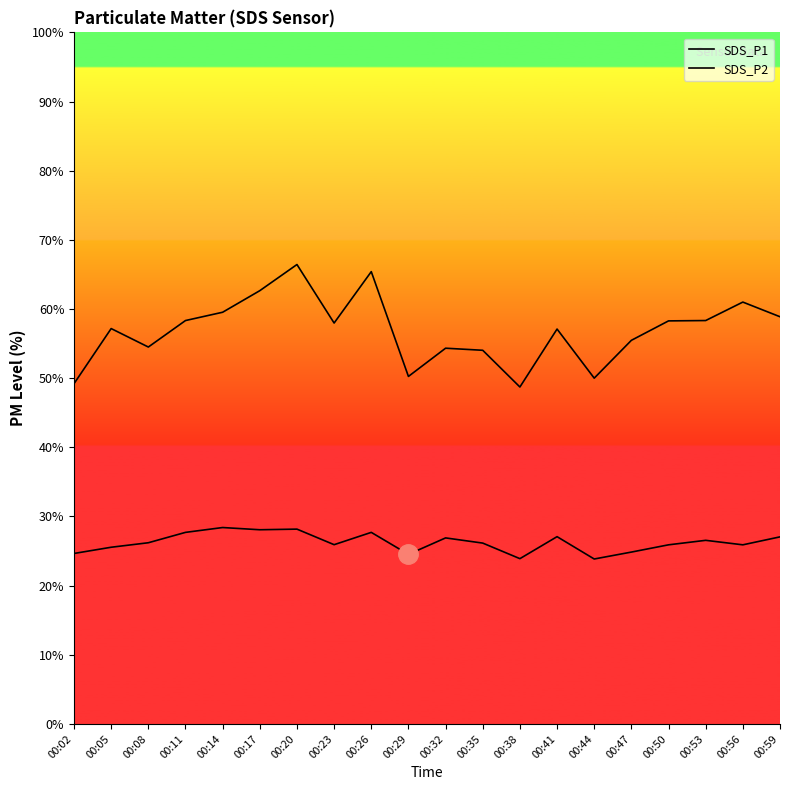

How many lines are shown in the chart?

2